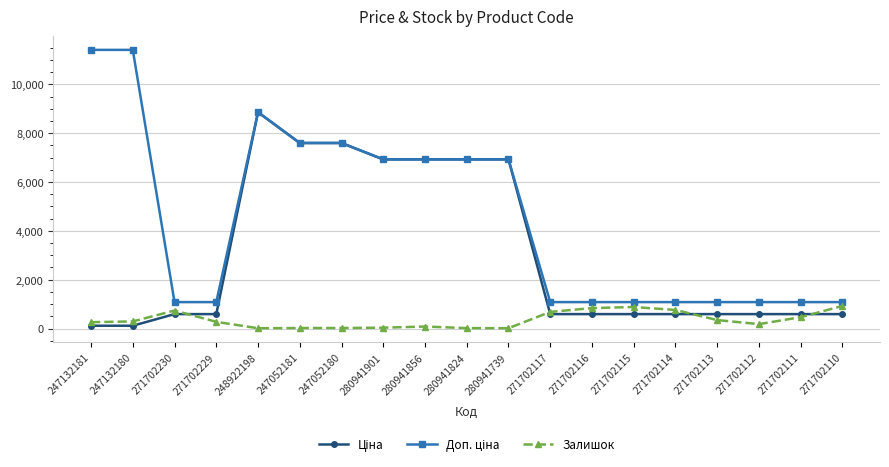

What is the label of the 14th point from the right?

247052181